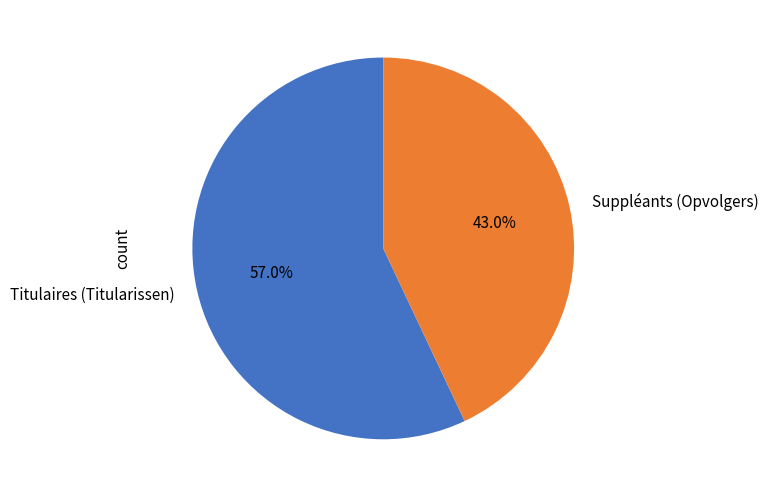

What percentage is the Titulaires (Titularissen) slice, to the nearest percent?

57%